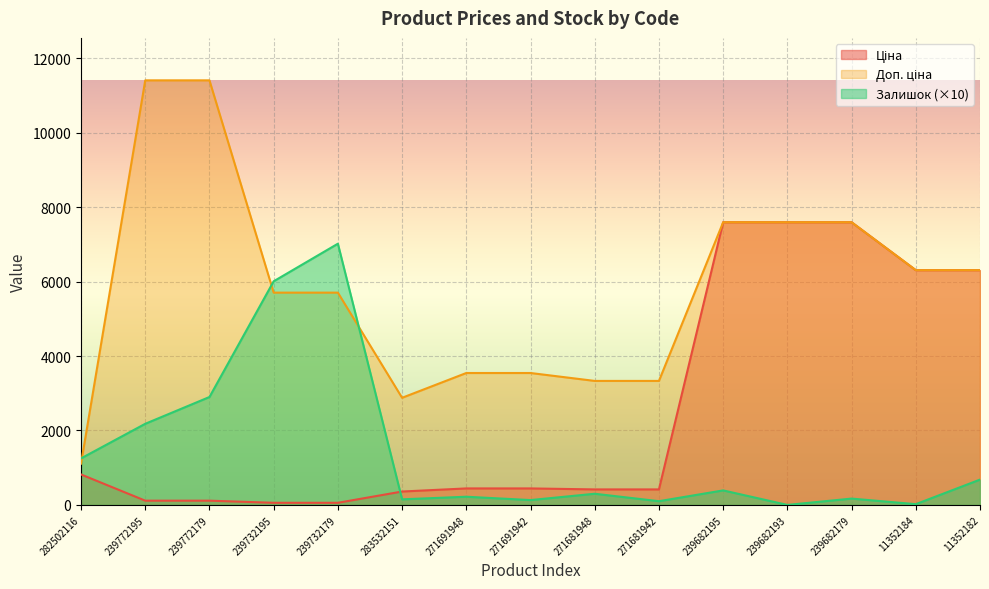

What is the highest value of the Доп. ціна series?

11410.0